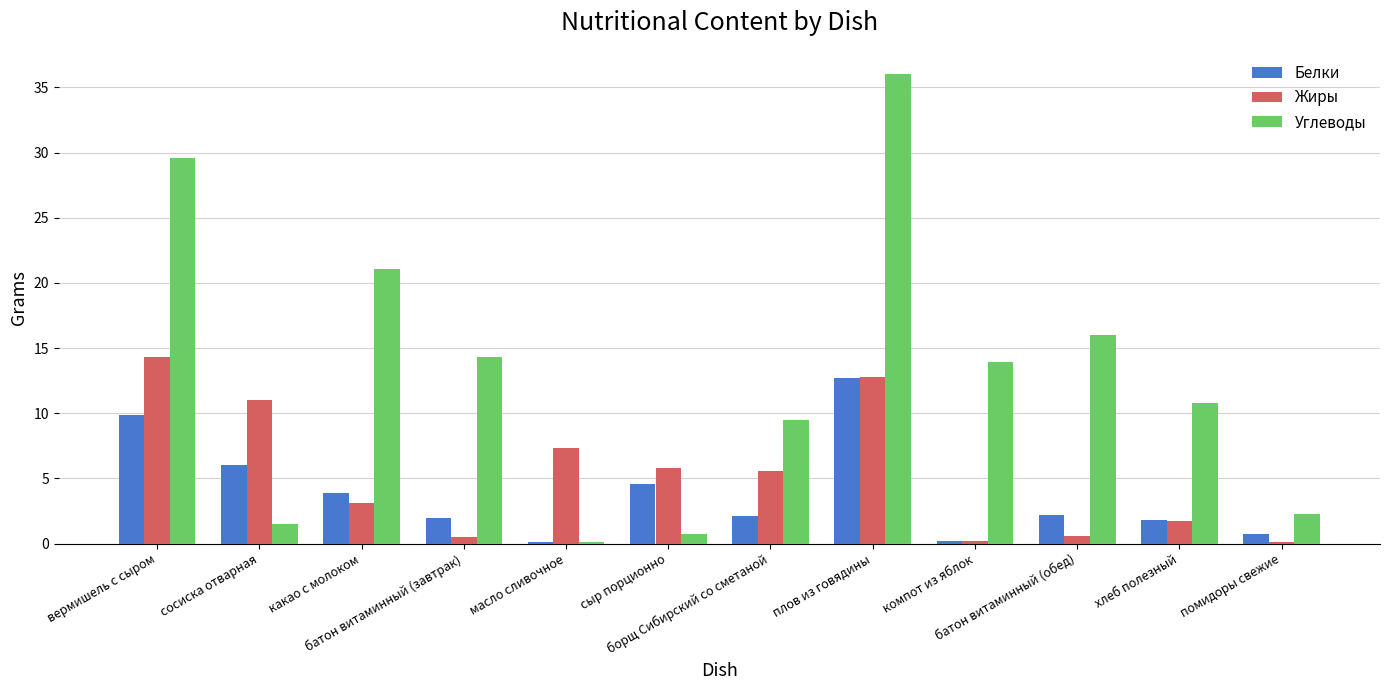

What is the maximum value shown in the chart?

36.0